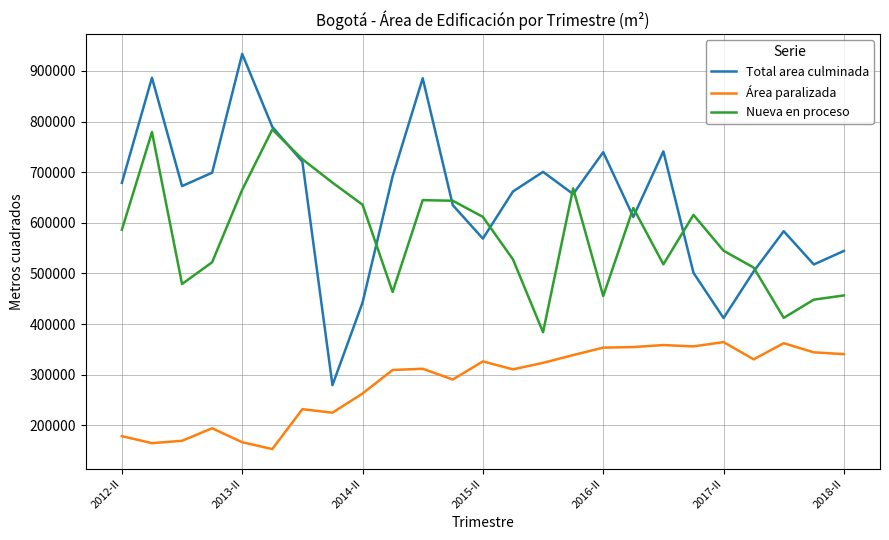

What is the smallest value displayed?

152968